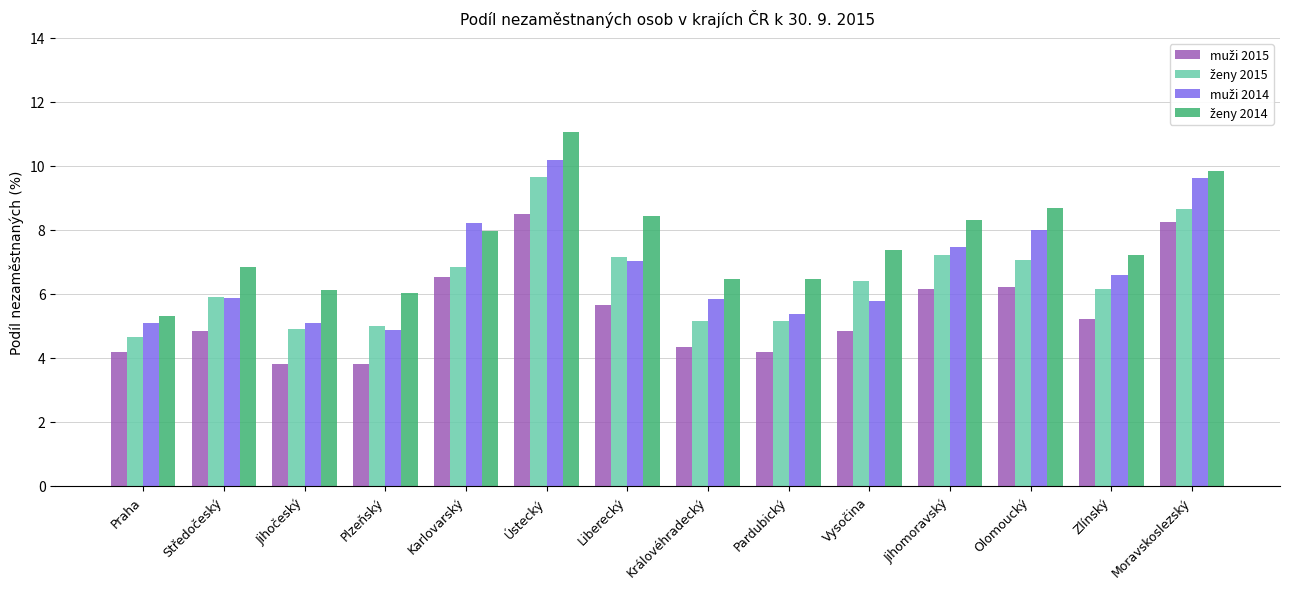

What is the smallest value displayed?

3.8